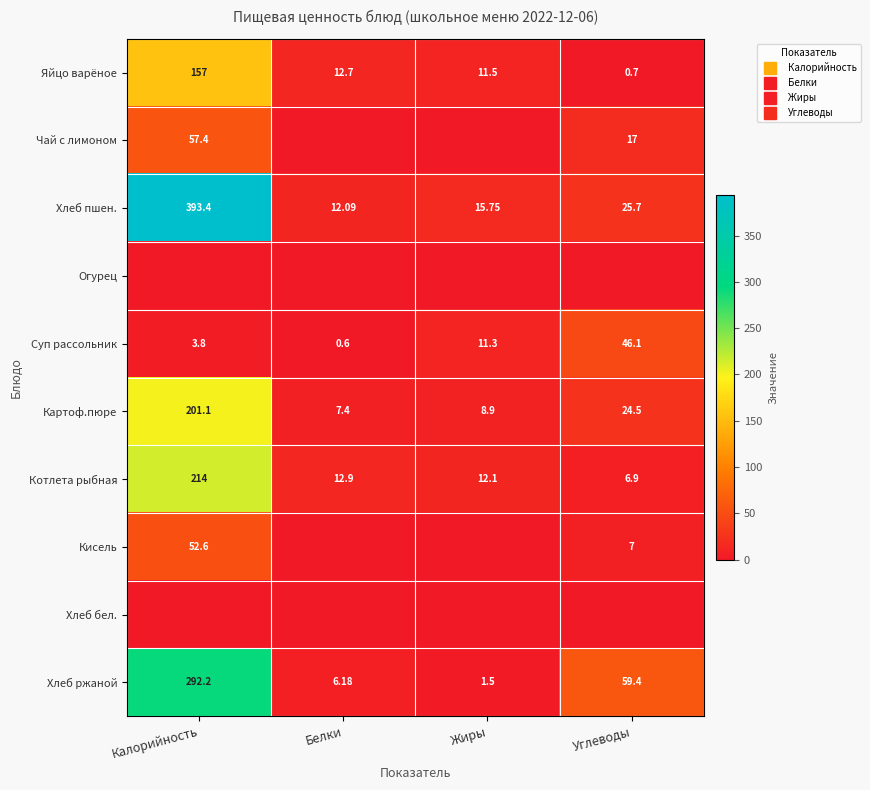

At how many categories does at least one series exceed 194?

1